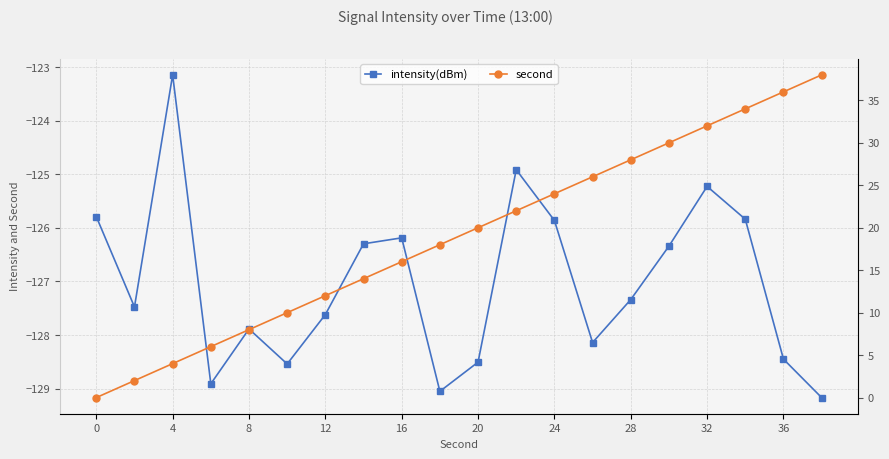

List the series in order of their overall mean, highest first.

second, intensity(dBm)